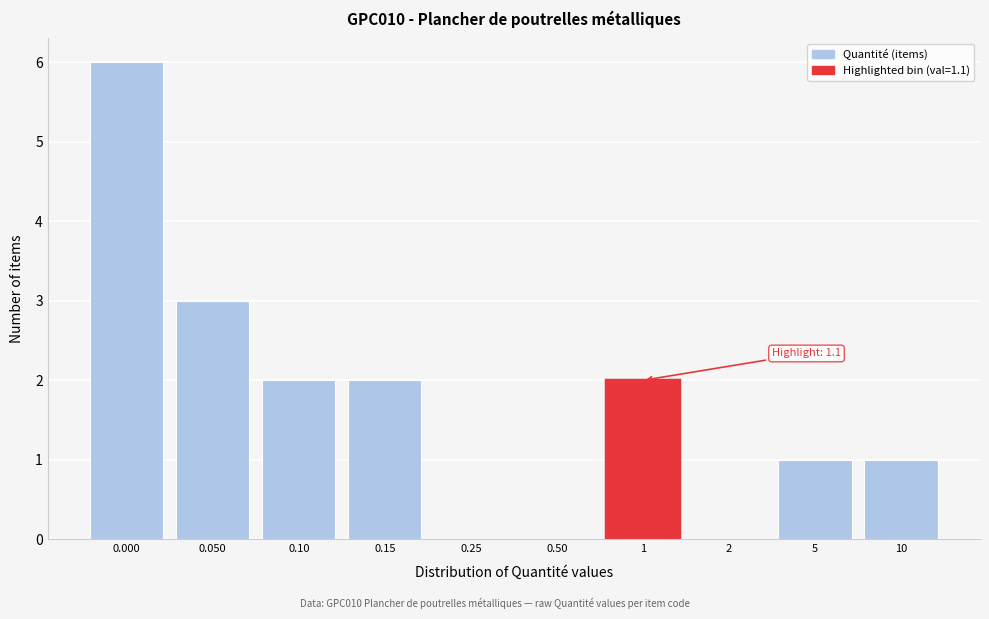

Reading left to right, what are all the values shown in this chart?

0.000=6	0.050=3	0.10=2	0.15=2	0.25=0	0.50=0	1=2	2=0	5=1	10=1